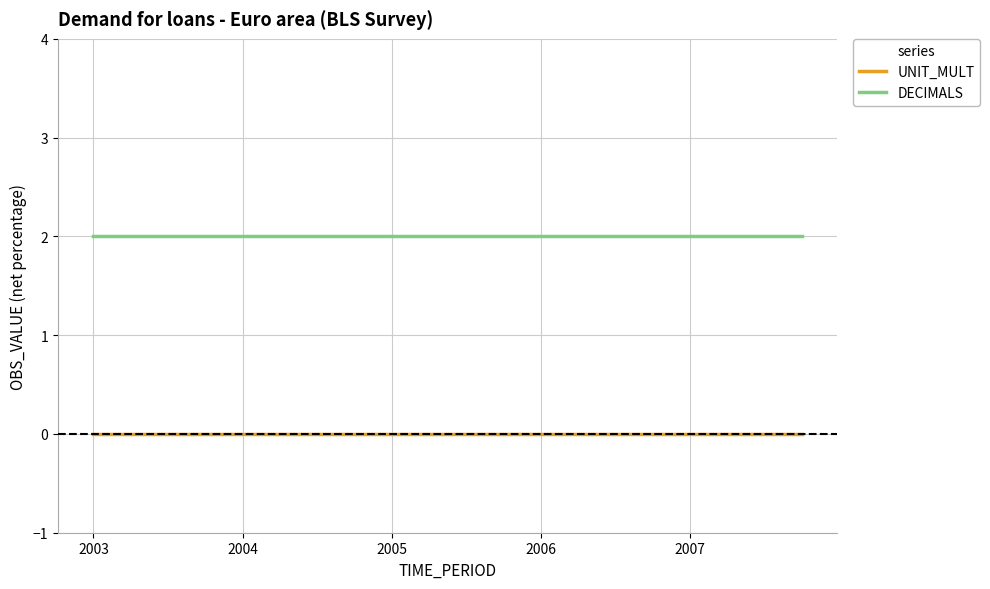

True or false: UNIT_MULT and DECIMALS cross at least once.

False